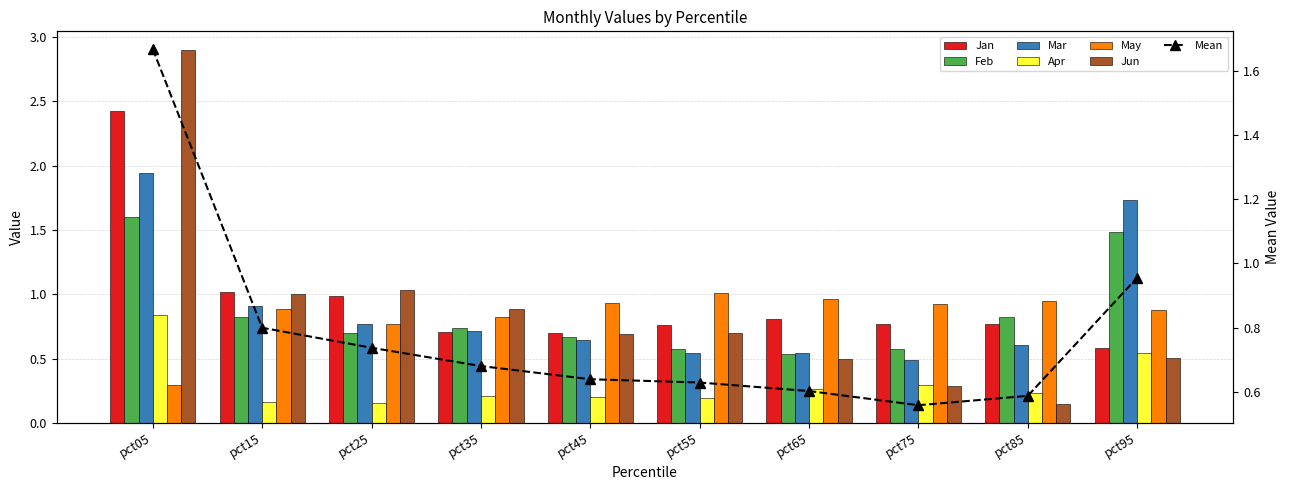

The value of Jan at pct25 is 1.0. True or false?

True